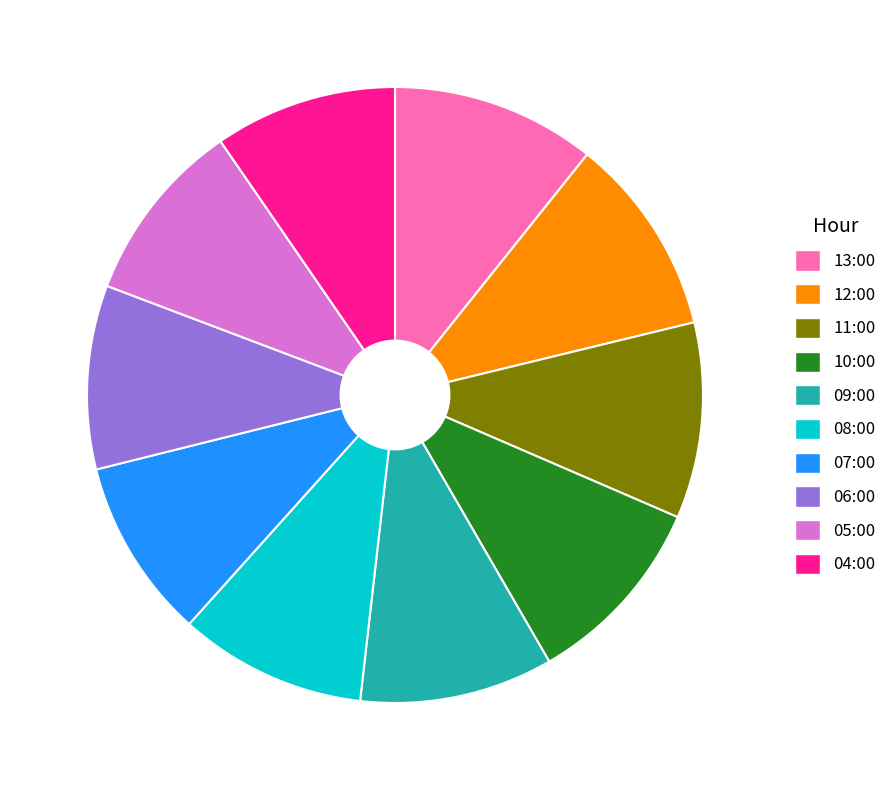

Does 13:00 account for over 50% of the chart?

No